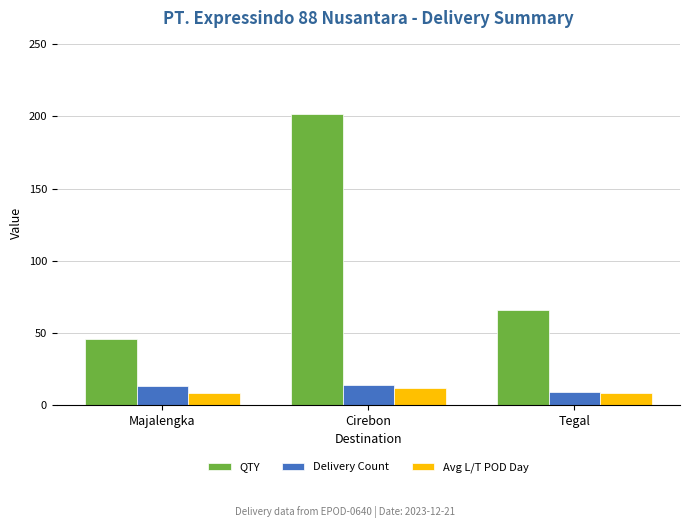

How many categories are shown in the chart?

3